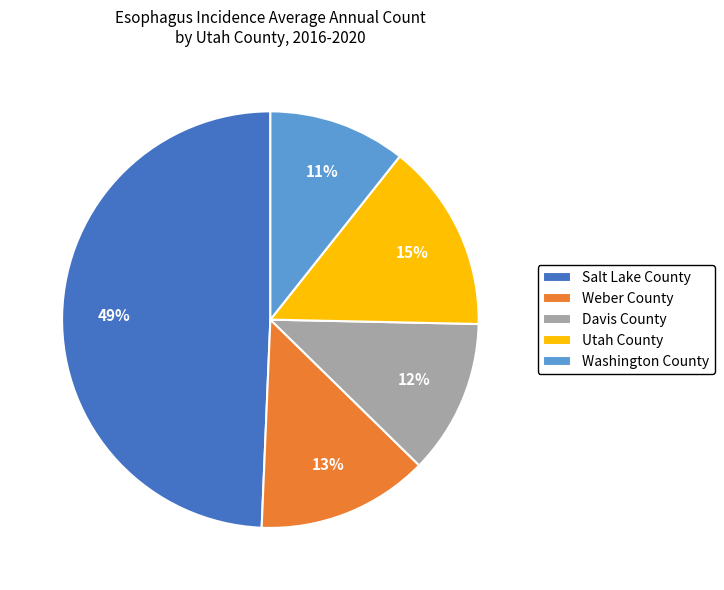

Is there a majority slice in this chart?

No